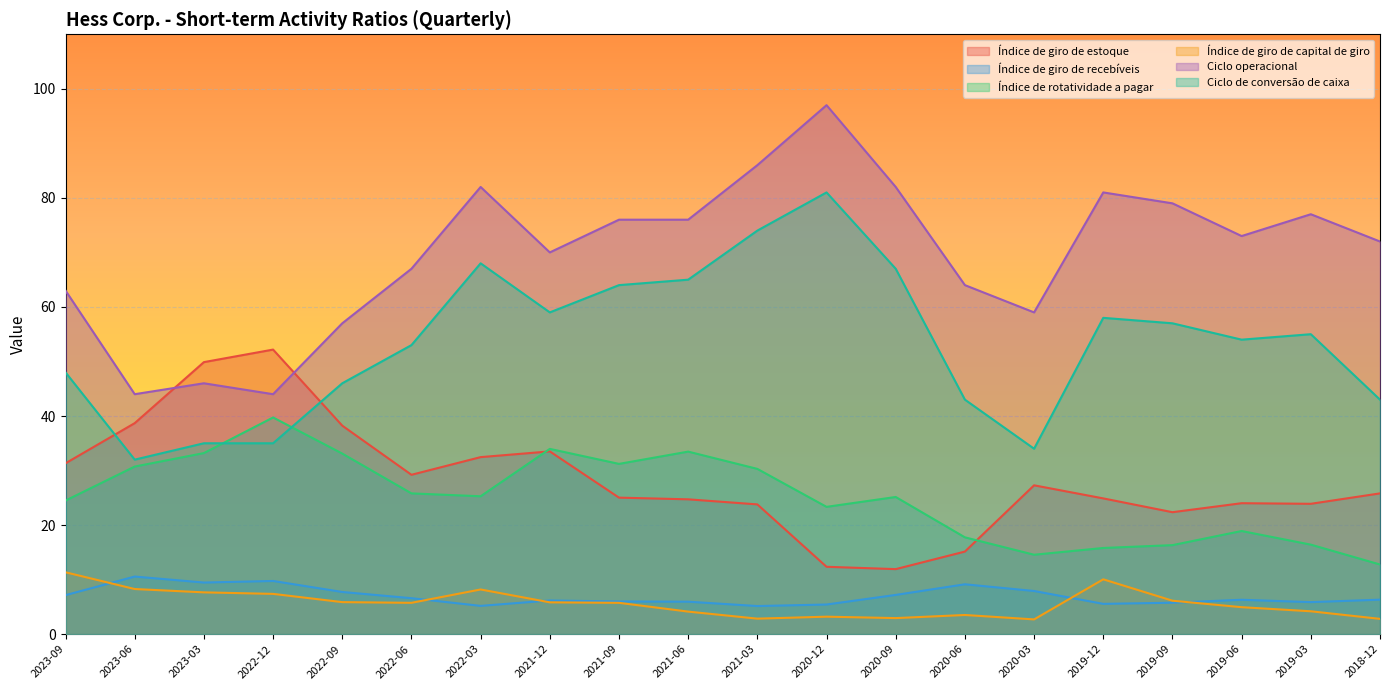

What is the average value of the Ciclo de conversão de caixa series?

53.5